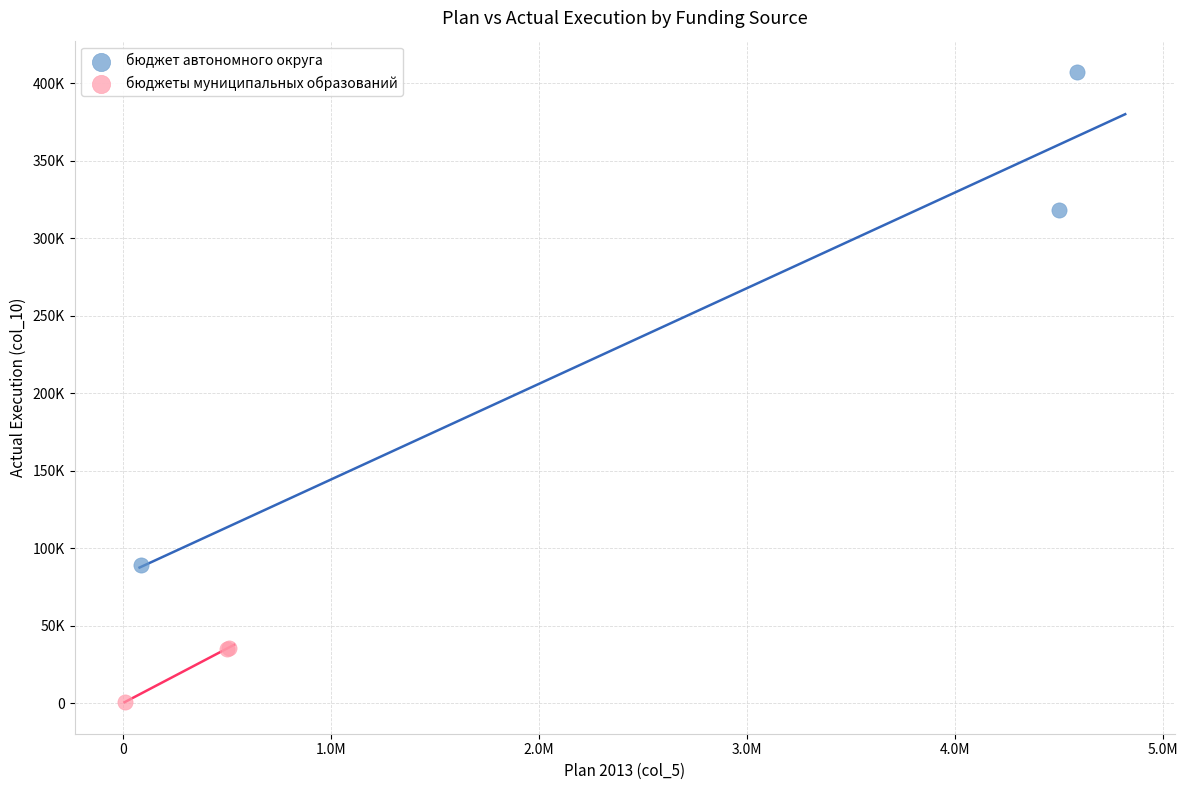

What are all the series names shown in the legend?

бюджет автономного округа, бюджеты муниципальных образований